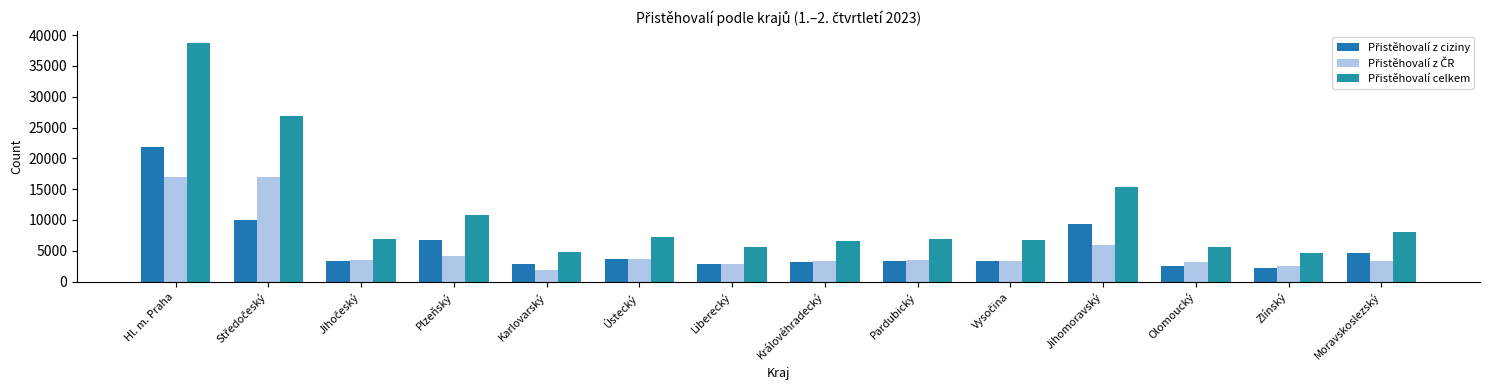

Reading left to right, list all the values displayed in this chart.

Přistěhovalí z ciziny: Hl. m. Praha=21778	Středočeský=9959	Jihočeský=3419	Plzeňský=6773	Karlovarský=2827	Ústecký=3595	Liberecký=2814	Královéhradecký=3133	Pardubický=3358	Vysočina=3401	Jihomoravský=9377	Olomoucký=2498	Zlínský=2163	Moravskoslezský=4681
Přistěhovalí z ČR: Hl. m. Praha=16935	Středočeský=16964	Jihočeský=3473	Plzeňský=4084	Karlovarský=1920	Ústecký=3607	Liberecký=2840	Královéhradecký=3404	Pardubický=3501	Vysočina=3306	Jihomoravský=5976	Olomoucký=3118	Zlínský=2558	Moravskoslezský=3326
Přistěhovalí celkem: Hl. m. Praha=38713	Středočeský=26923	Jihočeský=6892	Plzeňský=10857	Karlovarský=4747	Ústecký=7202	Liberecký=5654	Královéhradecký=6537	Pardubický=6859	Vysočina=6707	Jihomoravský=15353	Olomoucký=5616	Zlínský=4721	Moravskoslezský=8007